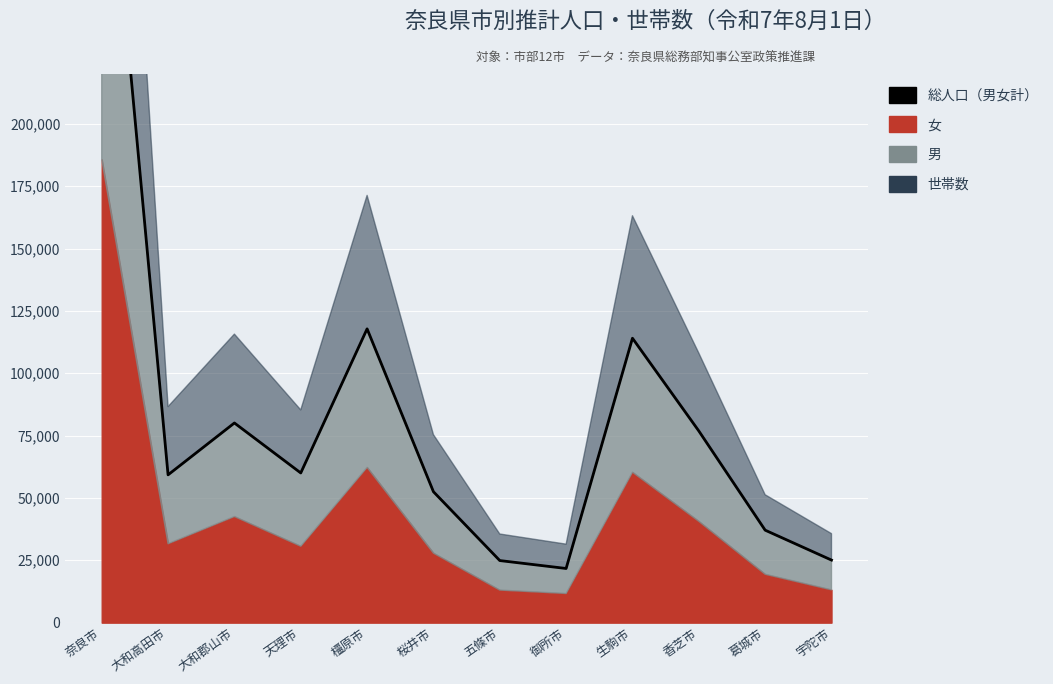

What is the value of the 9th point from the left?

114044